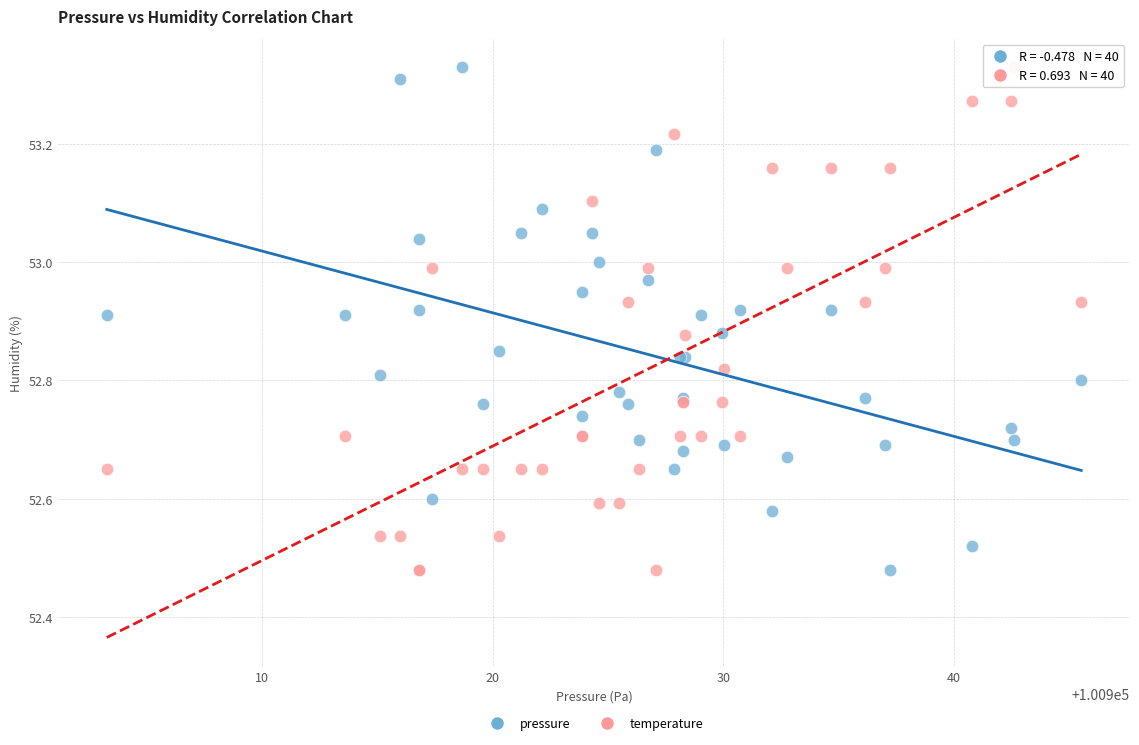

What is the X range (max minus min) for the scatter plot?

42.3